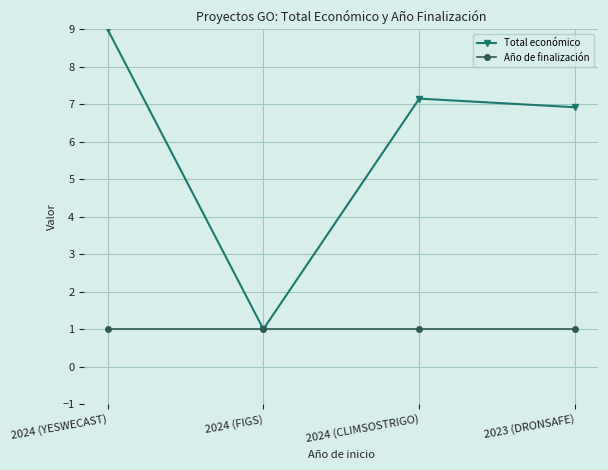

What is the value of the Año de finalización point at the 1st from the left?

1.0